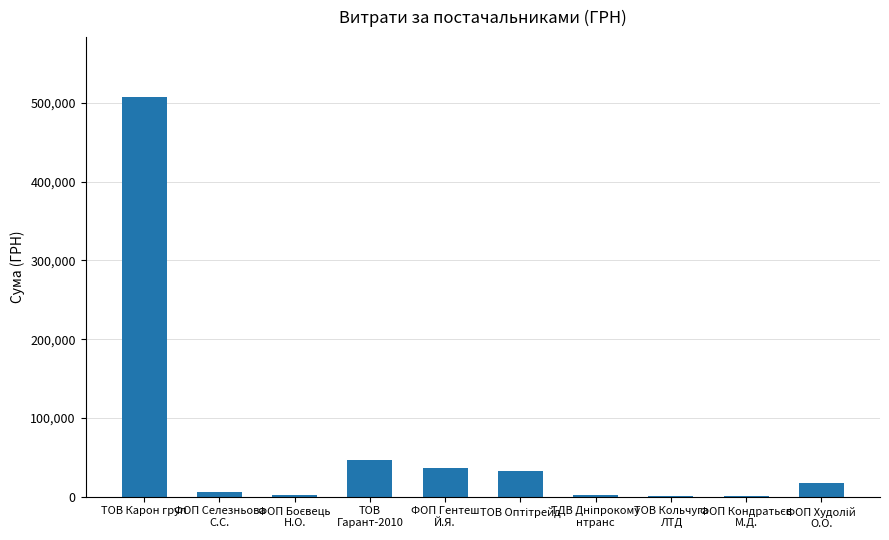

What is the sum of all values?

651725.1